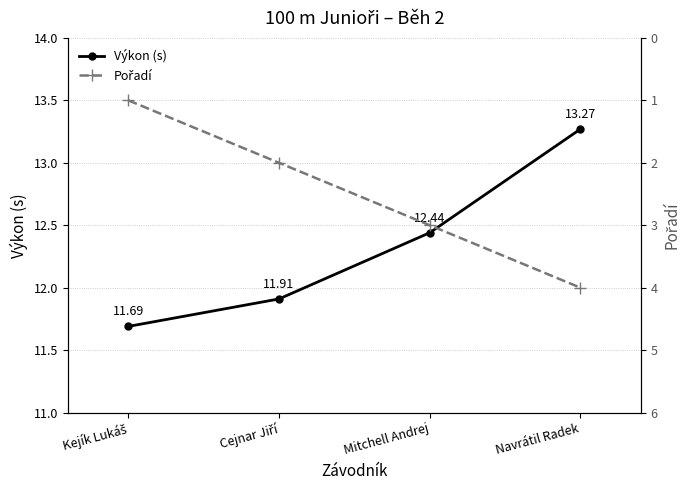

What is the label of the 3rd point from the right?

Cejnar Jiří